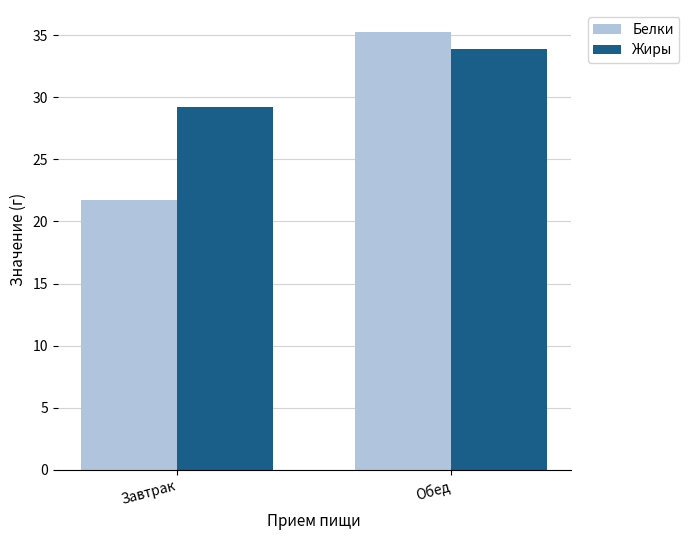

Which label corresponds to the smallest value in the chart?

Завтрак